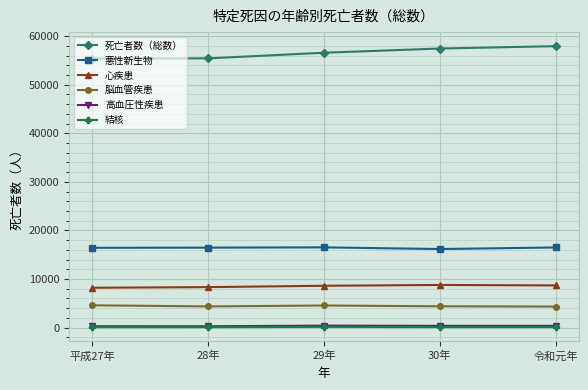

True or false: 死亡者数（総数） and 結核 intersect in this chart.

False